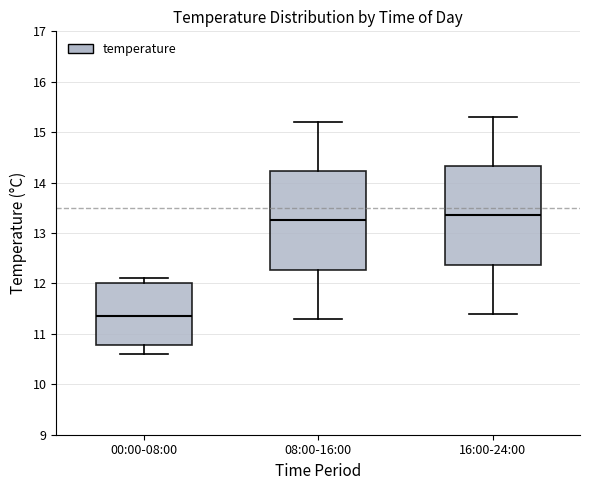

Which box's median line is the highest?

16:00-24:00